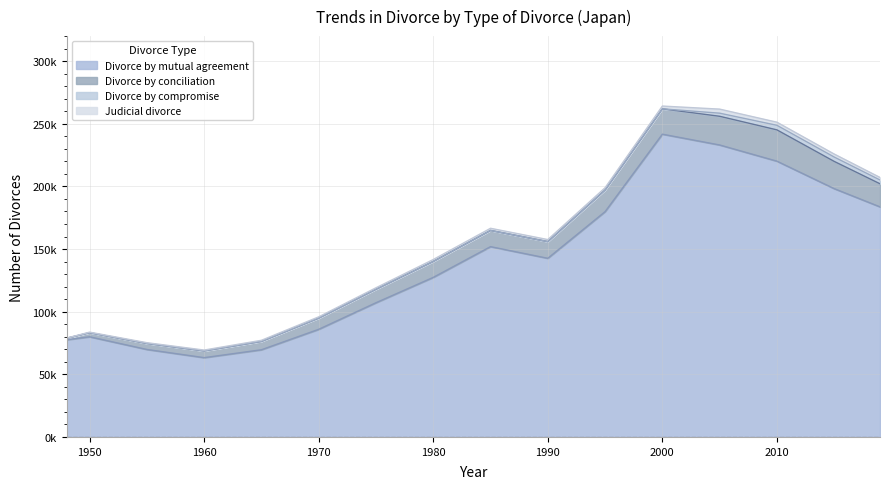

Which category has the lowest value in the Divorce by compromise series?

1948